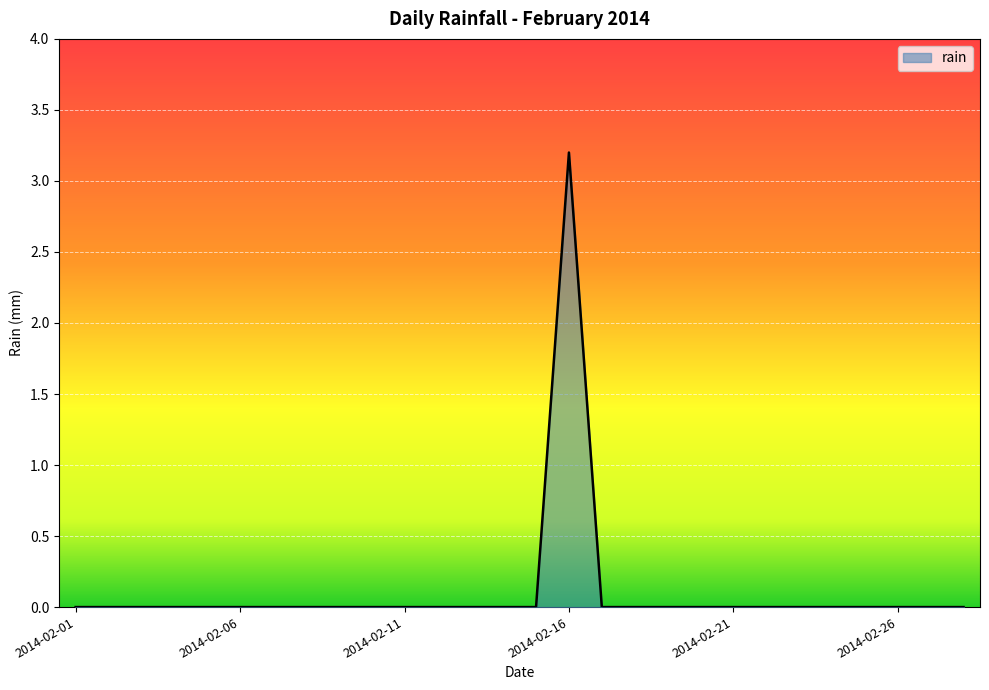

What is the greatest value displayed?

3.2